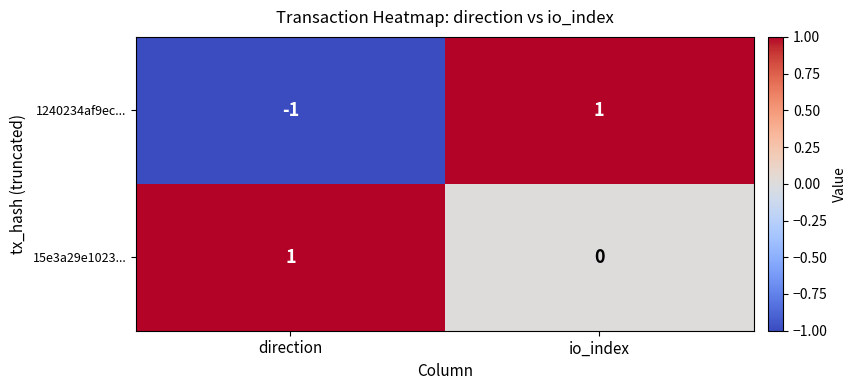

Rank the series by their average value, from lowest to highest.

1240234af9ec..., 15e3a29e1023...